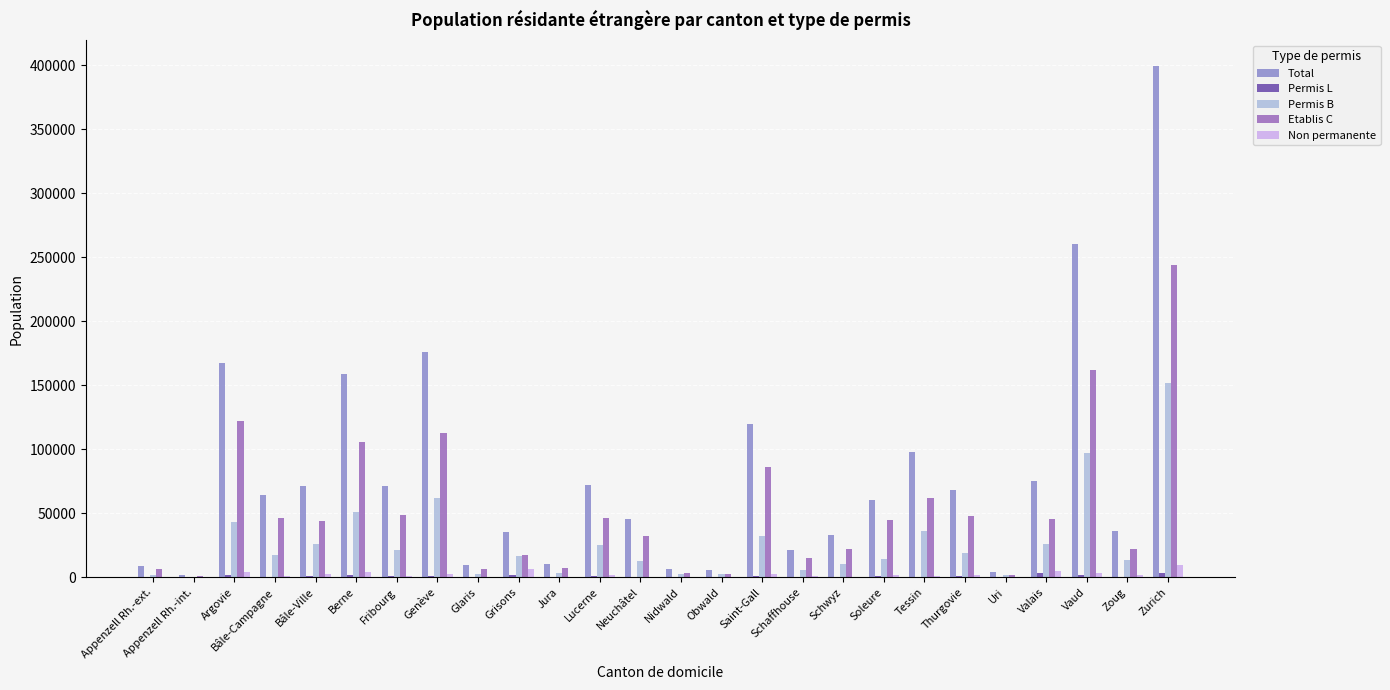

What is the sum of all Total values?

2081169